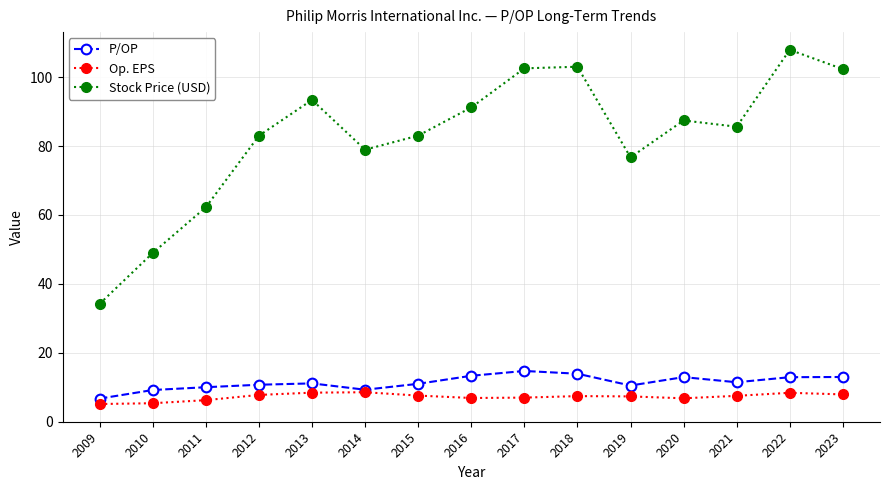

Rank the series by their maximum value, from highest to lowest.

Stock Price (USD), P/OP, Op. EPS